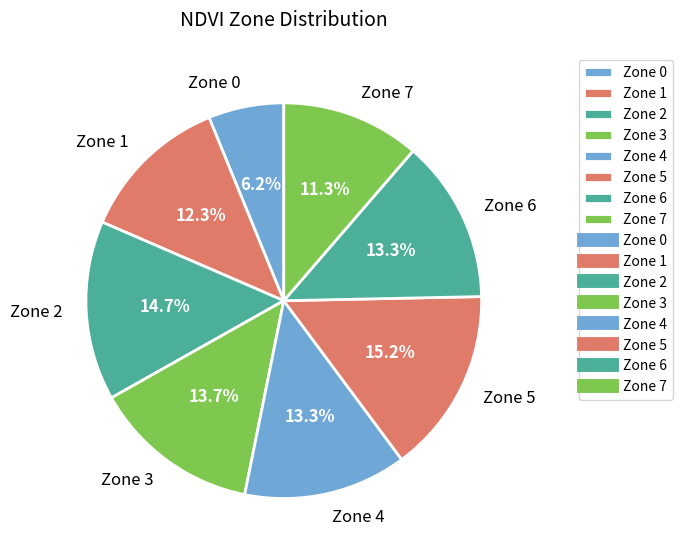

Between Zone 5 and Zone 4, which is larger?

Zone 5